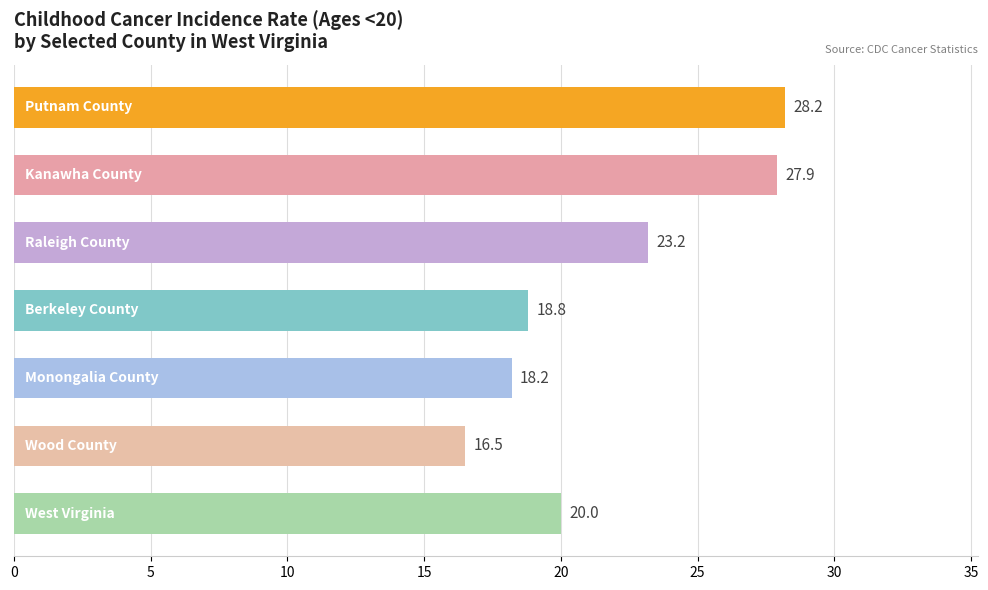

What is the sum of all values?

152.8